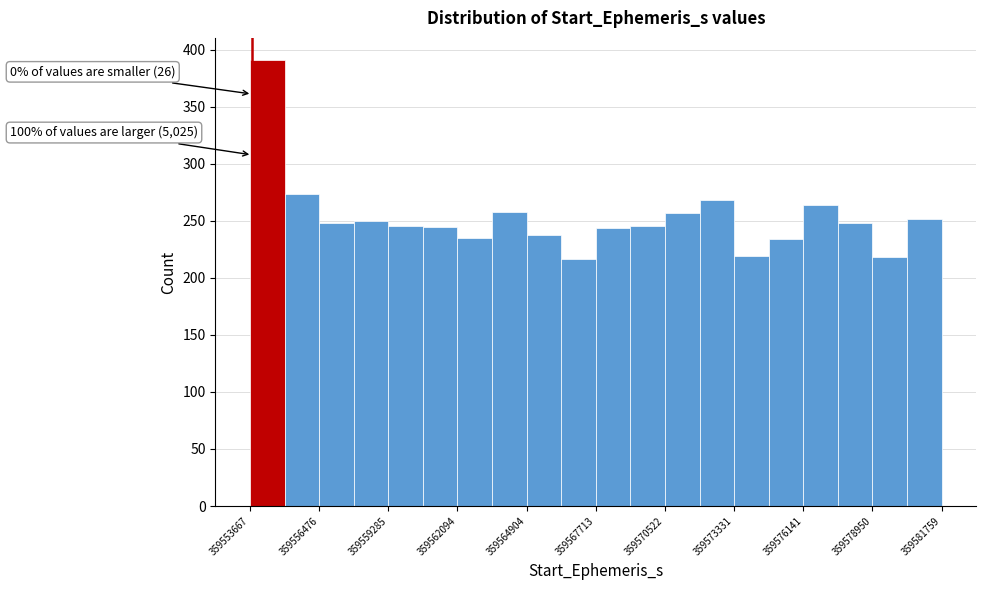

Around what value on the x-axis is the tallest bar? Give the approximate position of its centre, as read against the axis.

359554500